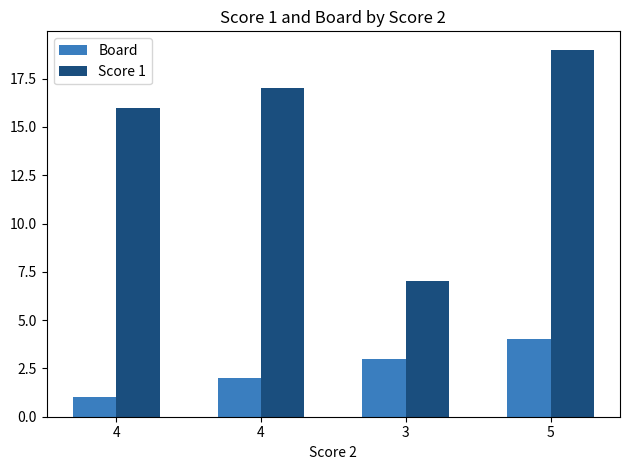

What are all the series names shown in the legend?

Board, Score 1